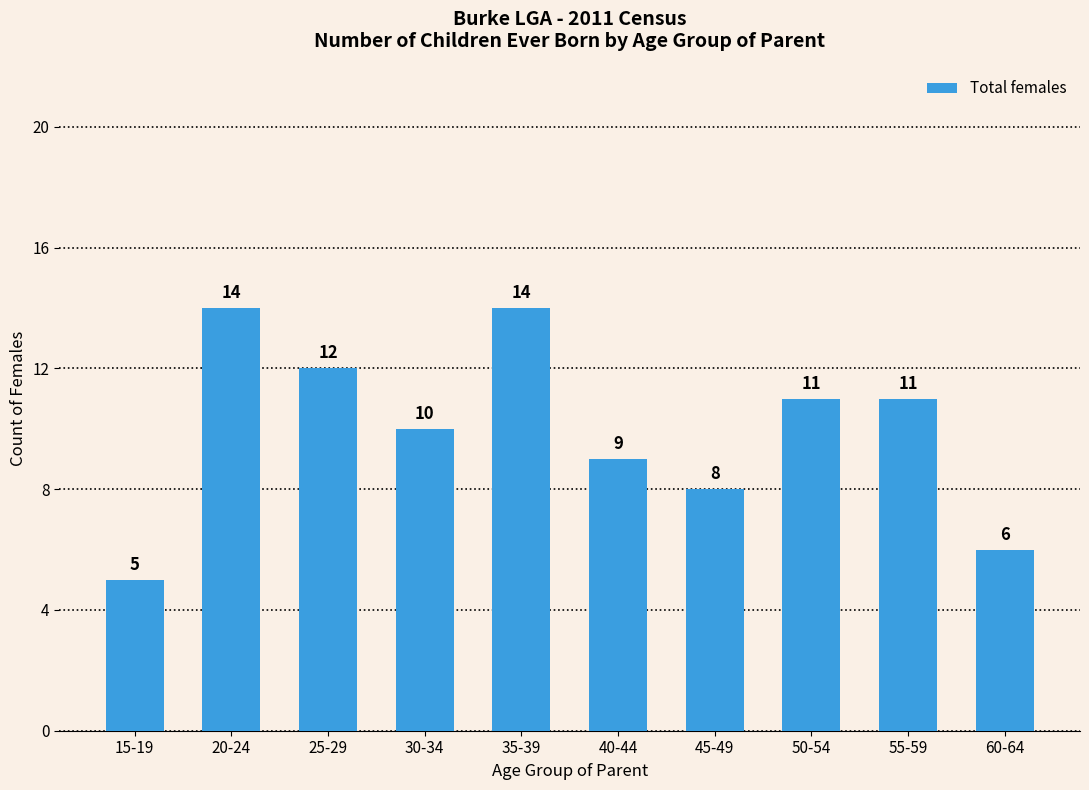

How many bars are there in total?

10